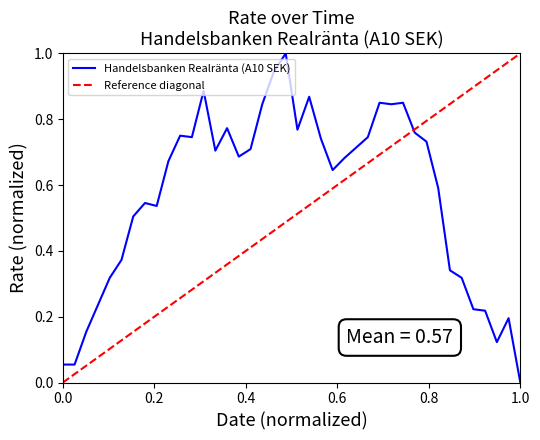

What is the highest value of the Handelsbanken Realränta (A10 SEK) series?

1.0